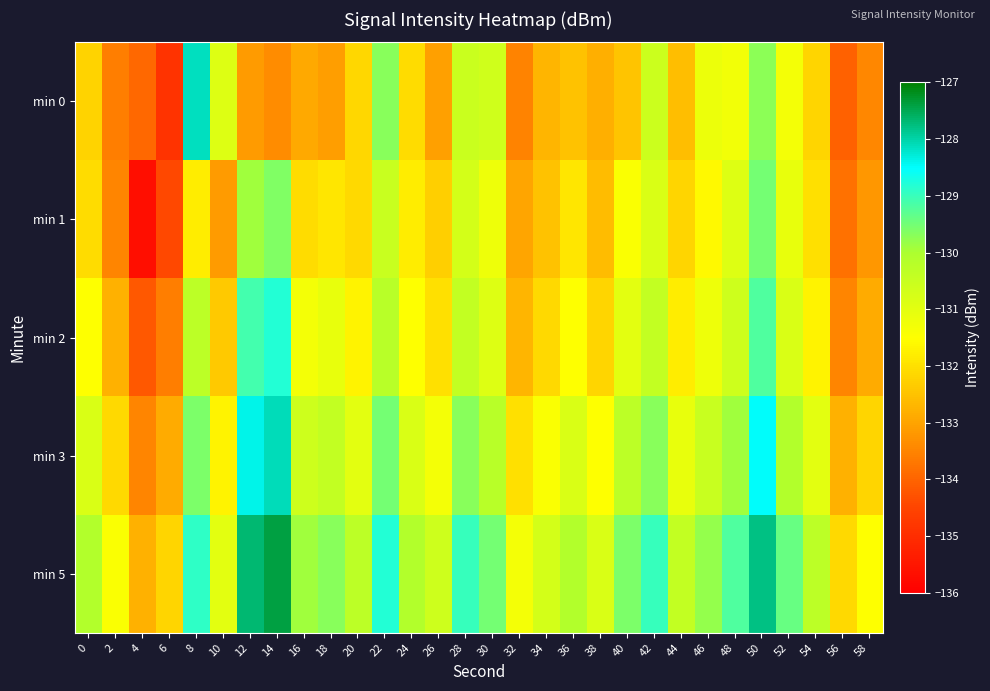

What is the total value across all series at 34?

-659.4